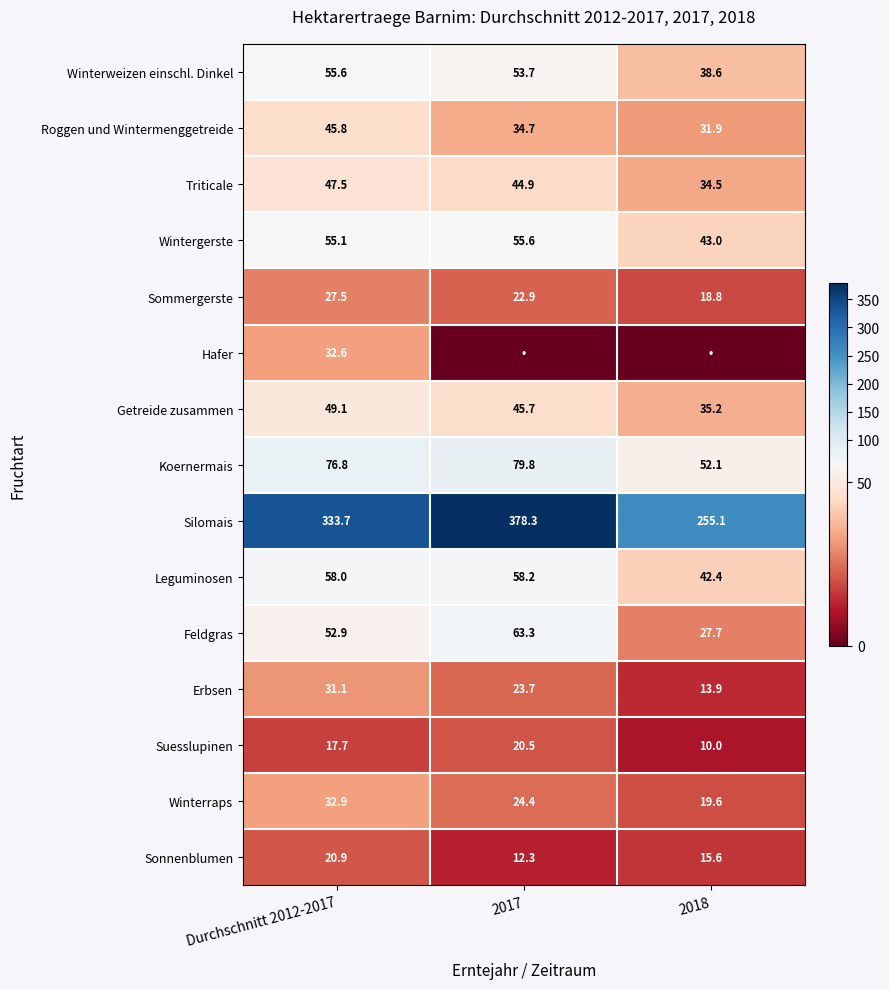

What is the total value across all series at 2018?

638.4